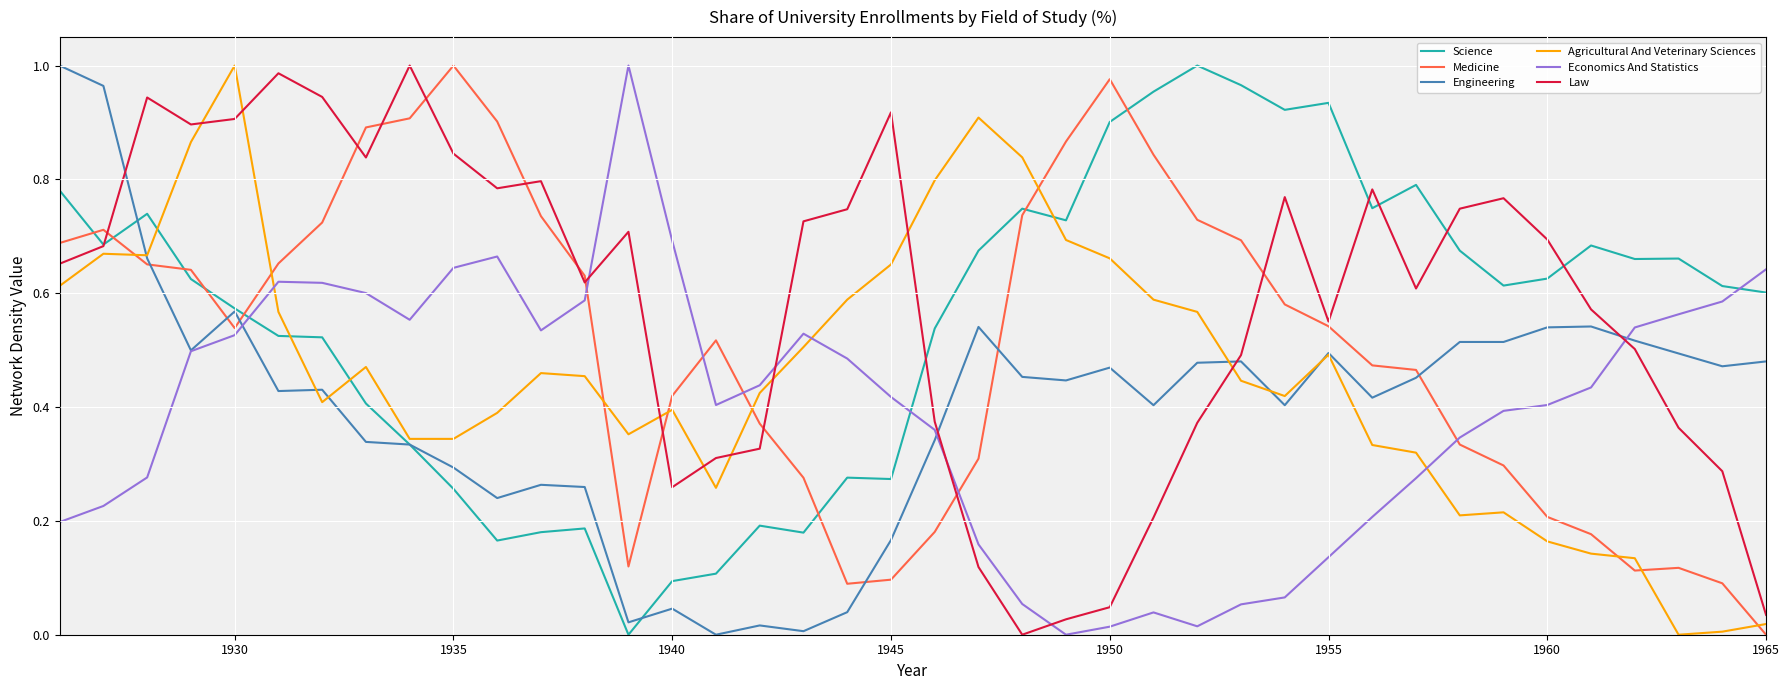

True or false: Law and Economics And Statistics intersect in this chart.

True